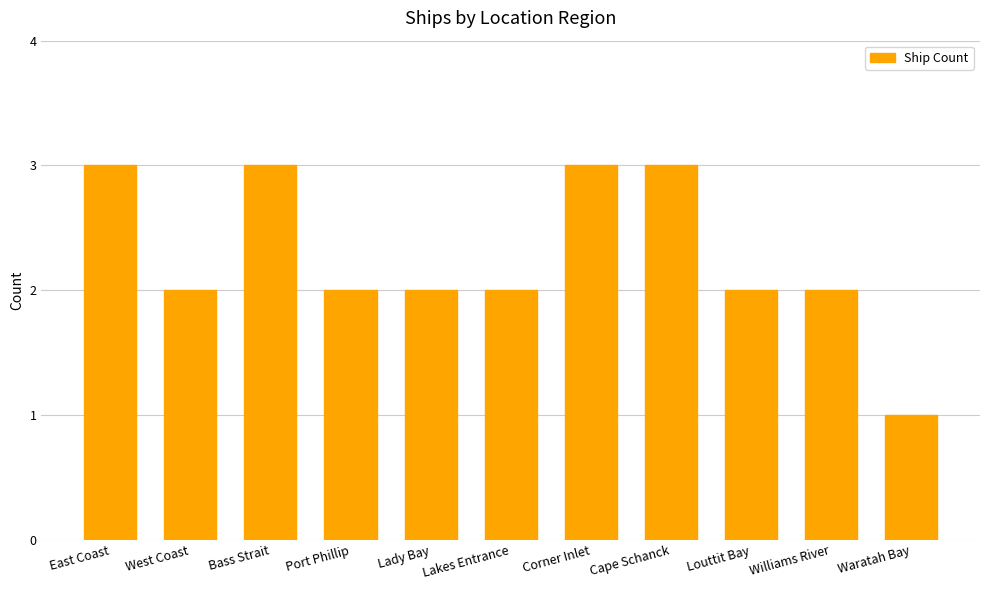

What is the change in value from Port Phillip to Corner Inlet?

+1